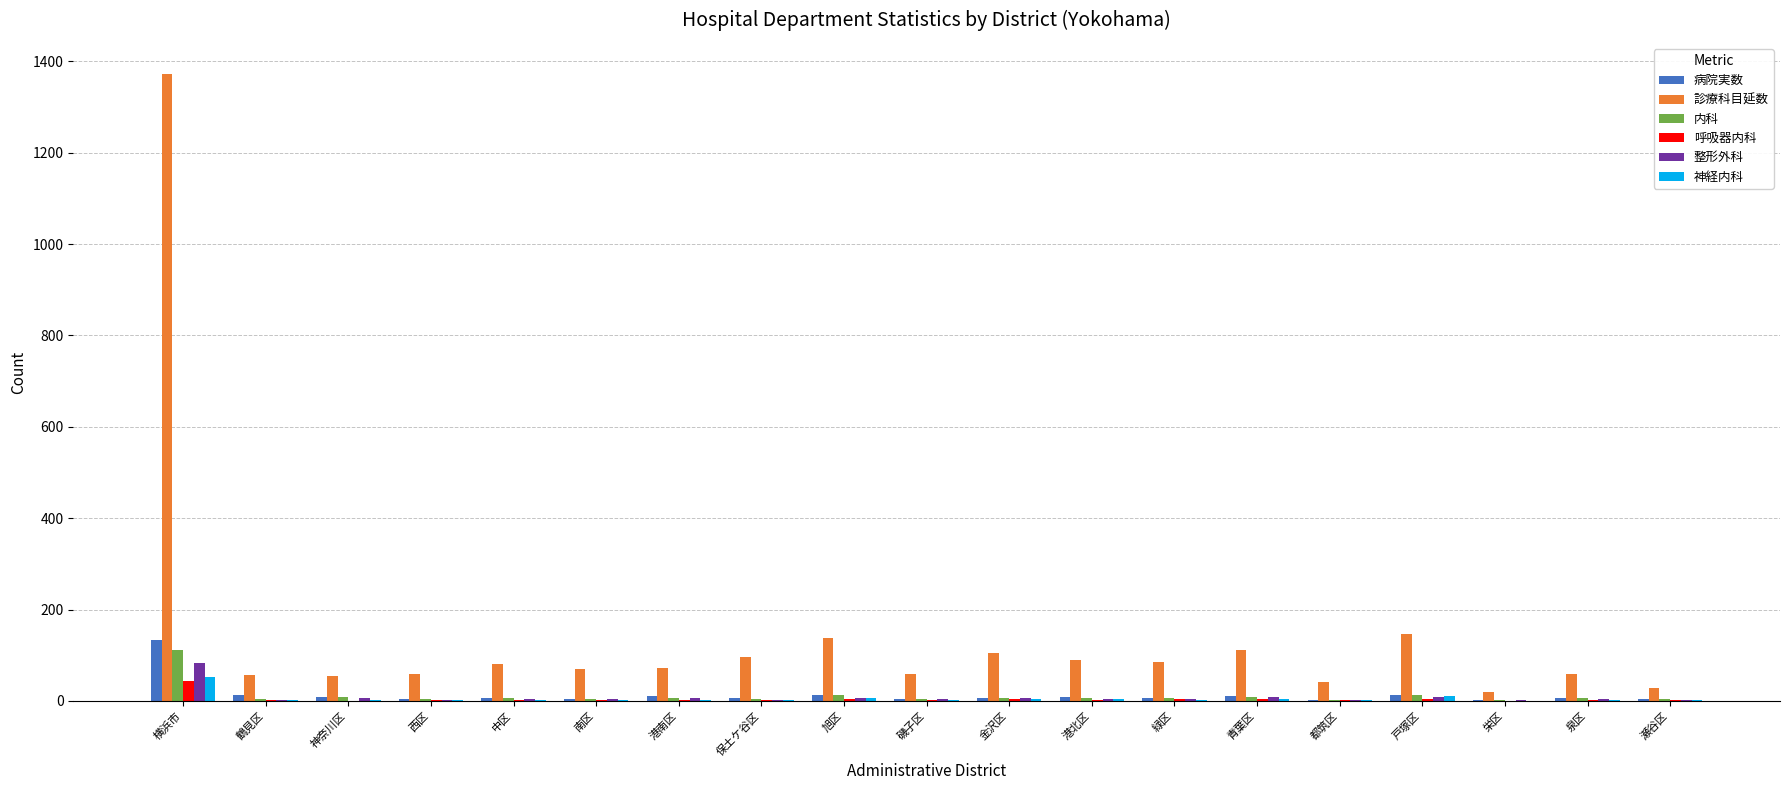

Is it true that 整形外科 equals 3 at 瀬谷区?

True